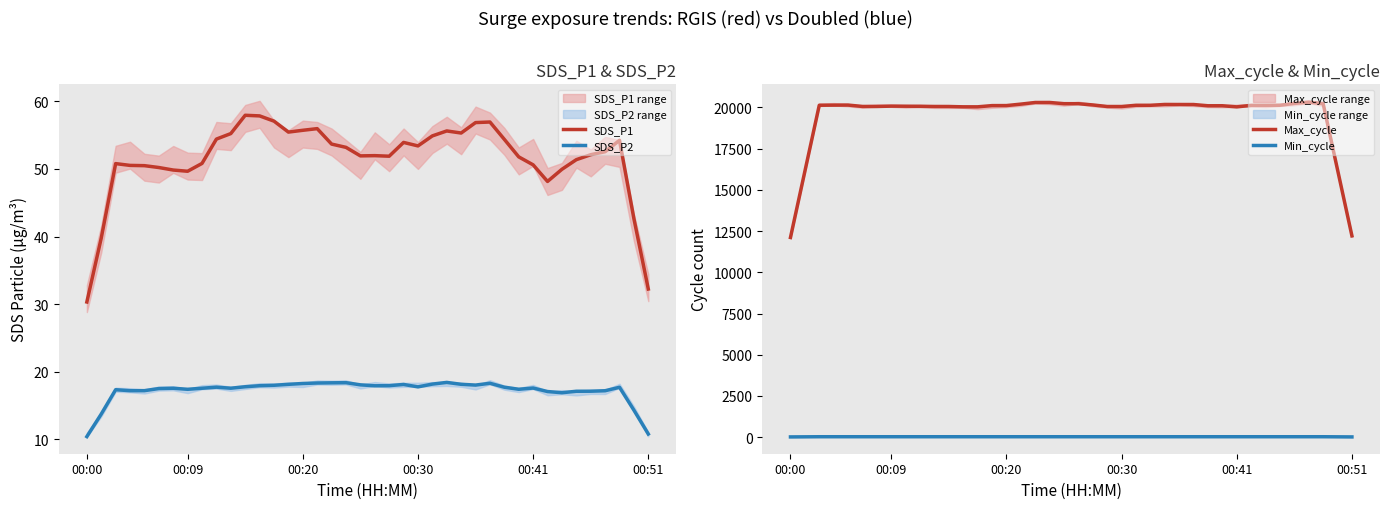

Is it true that SDS_P2 equals 11.4 at 00:20?

False